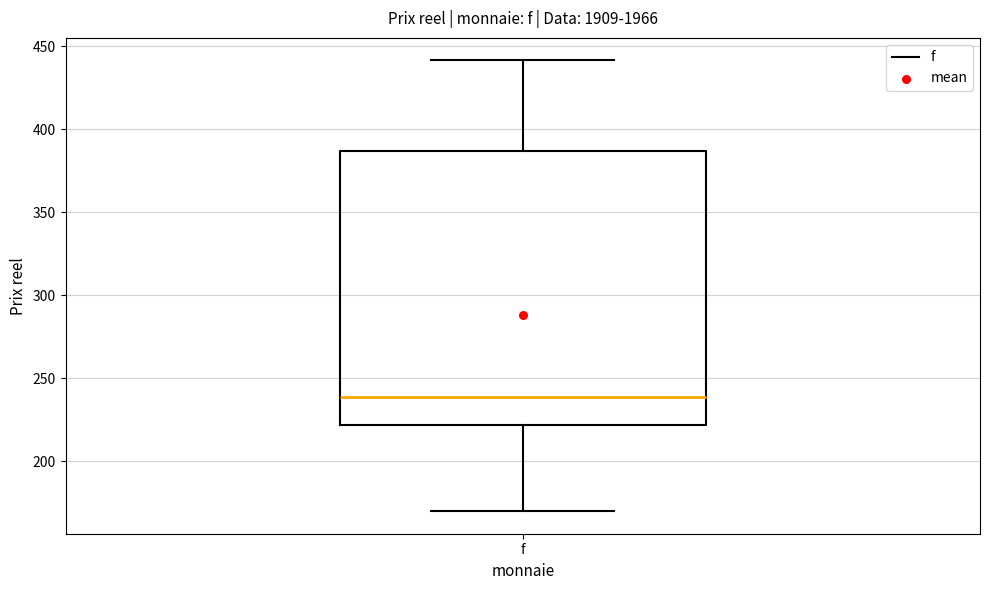

Where does the upper whisker of the box for f end on the y-axis? The values are not printed on the chart, so give them approximately, as read against the axis.

440